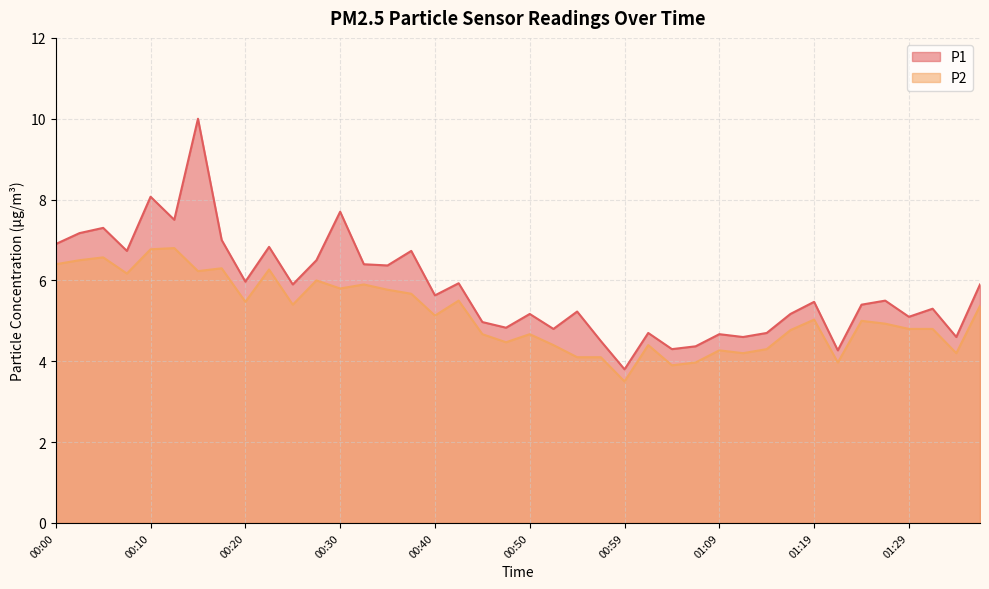

Which category has the lowest value across all series?

00:59